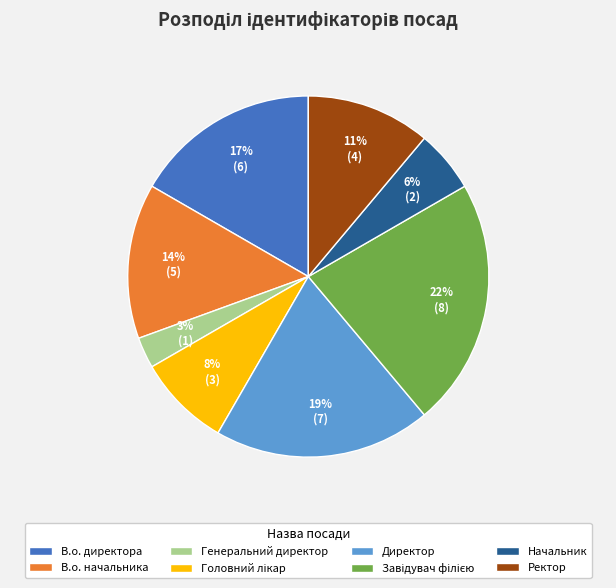

What percentage is the В.о. директора slice, to the nearest percent?

17%